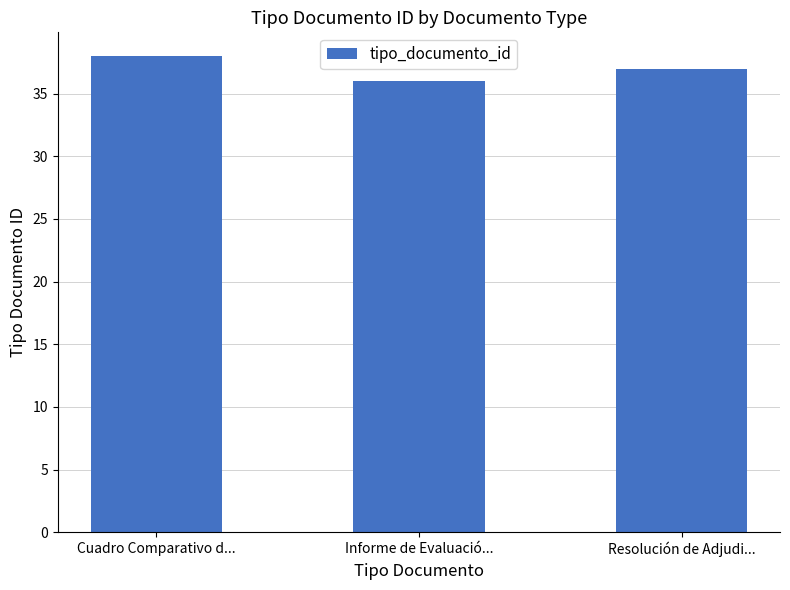

What is the change in value from Cuadro Comparativo d... to Informe de Evaluació...?

-2